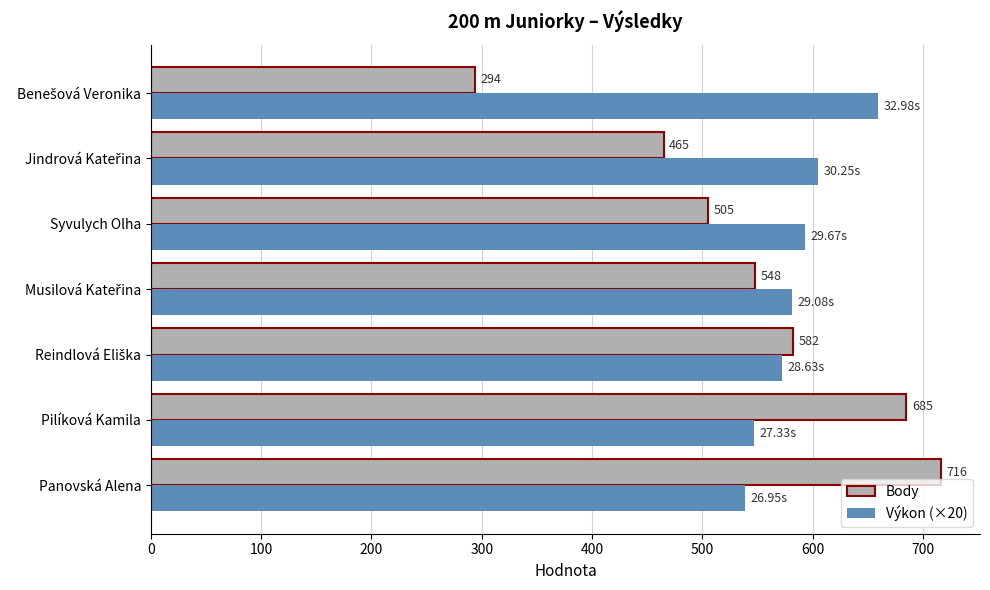

List the series in order of their overall mean, highest first.

Výkon (×20), Body